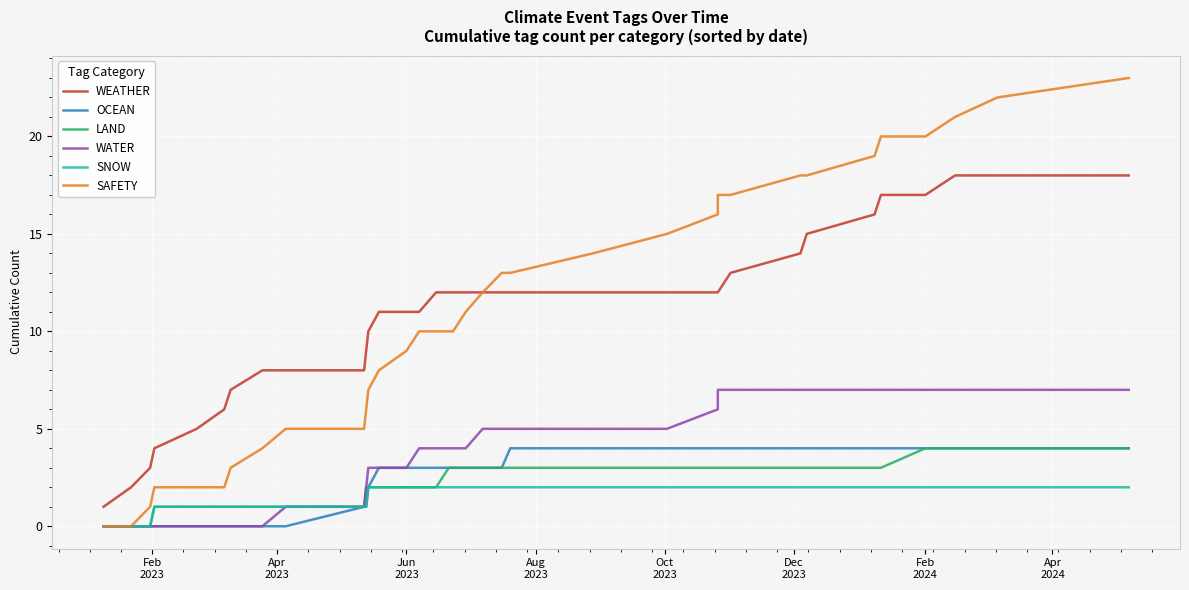

How many positive values does the OCEAN series have?

26